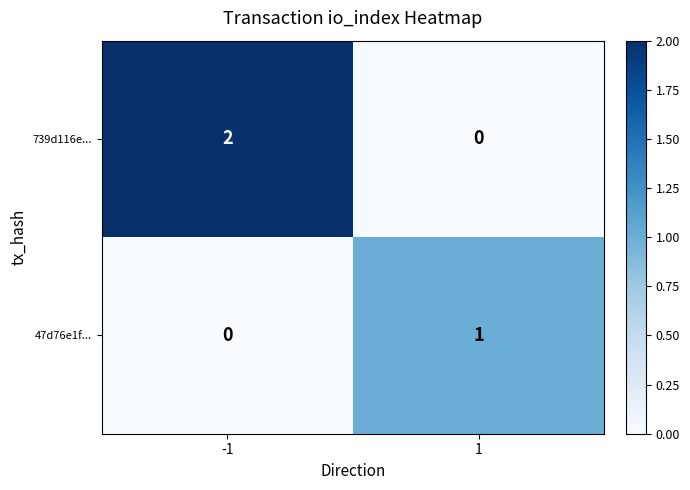

Rank the series at 1 from highest to lowest value.

47d76e1f..., 739d116e...